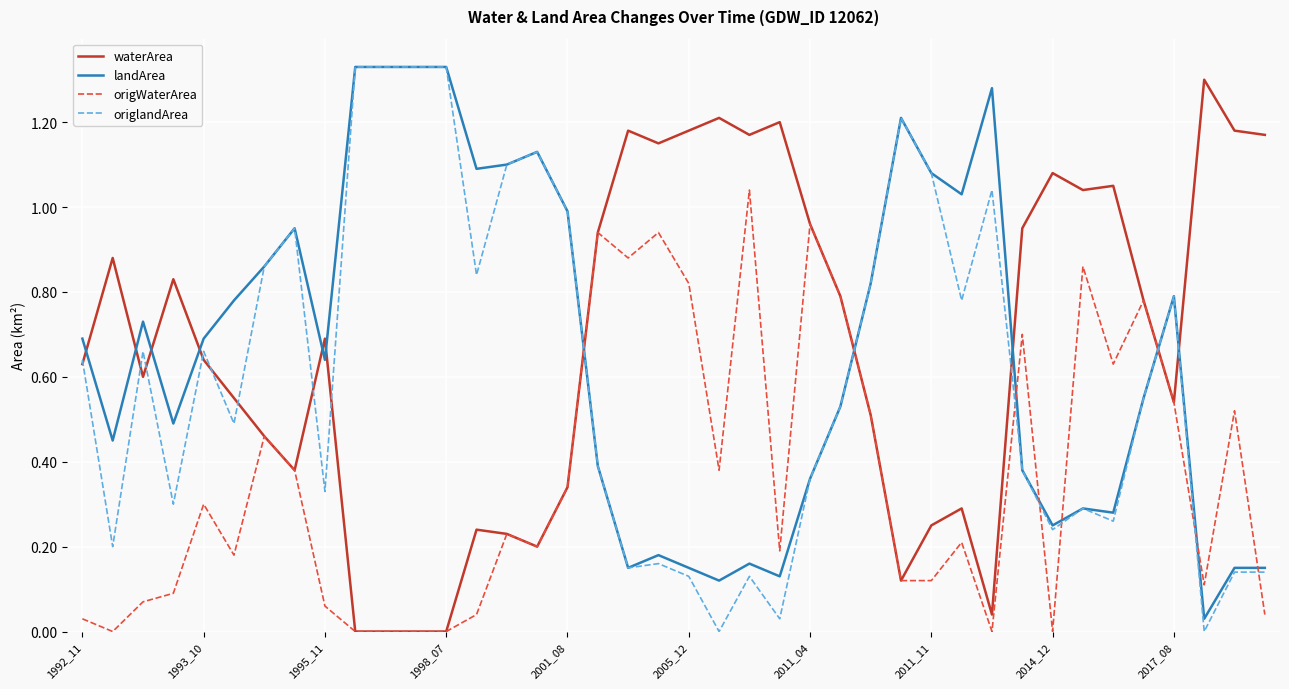

Which series ends up on top after the final intersection of waterArea and origlandArea?

waterArea